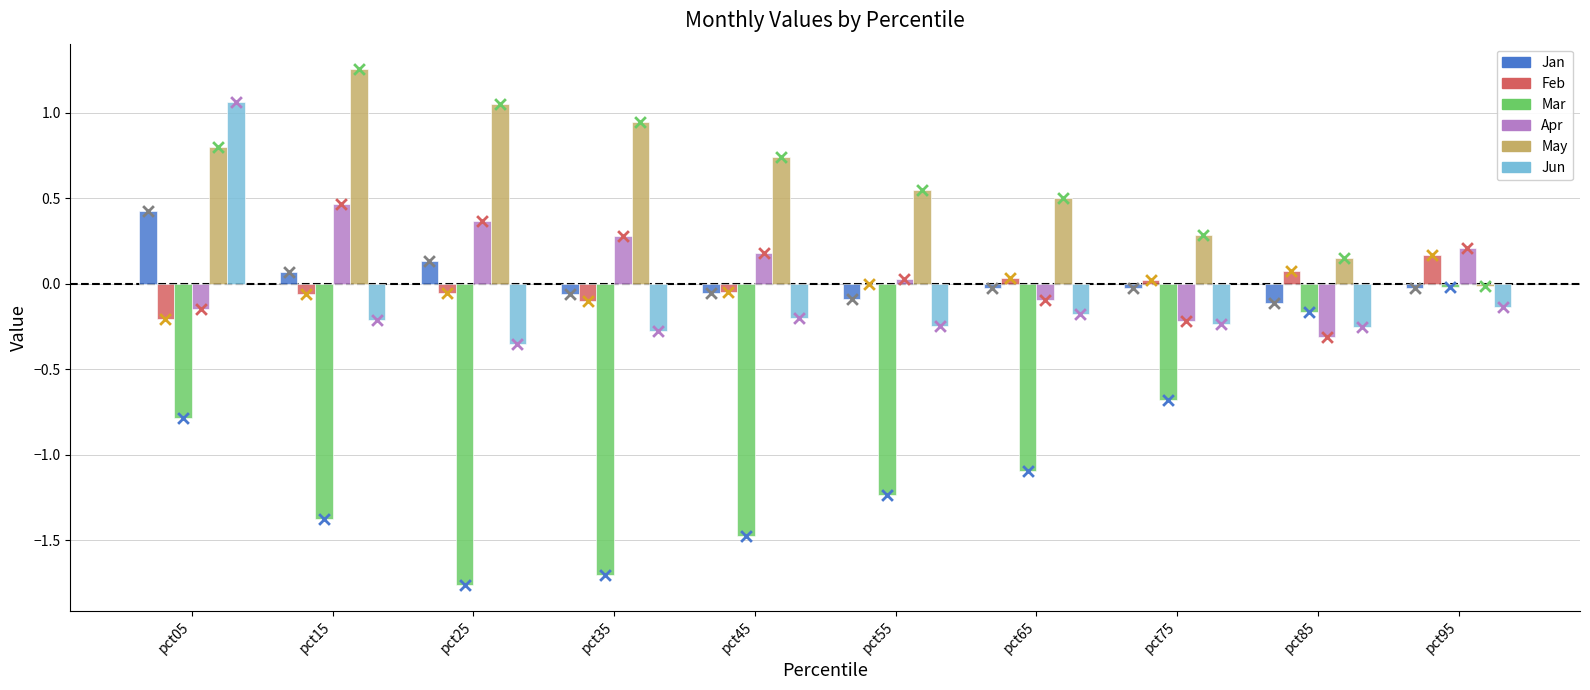

Which series reaches the maximum Y coordinate?

May